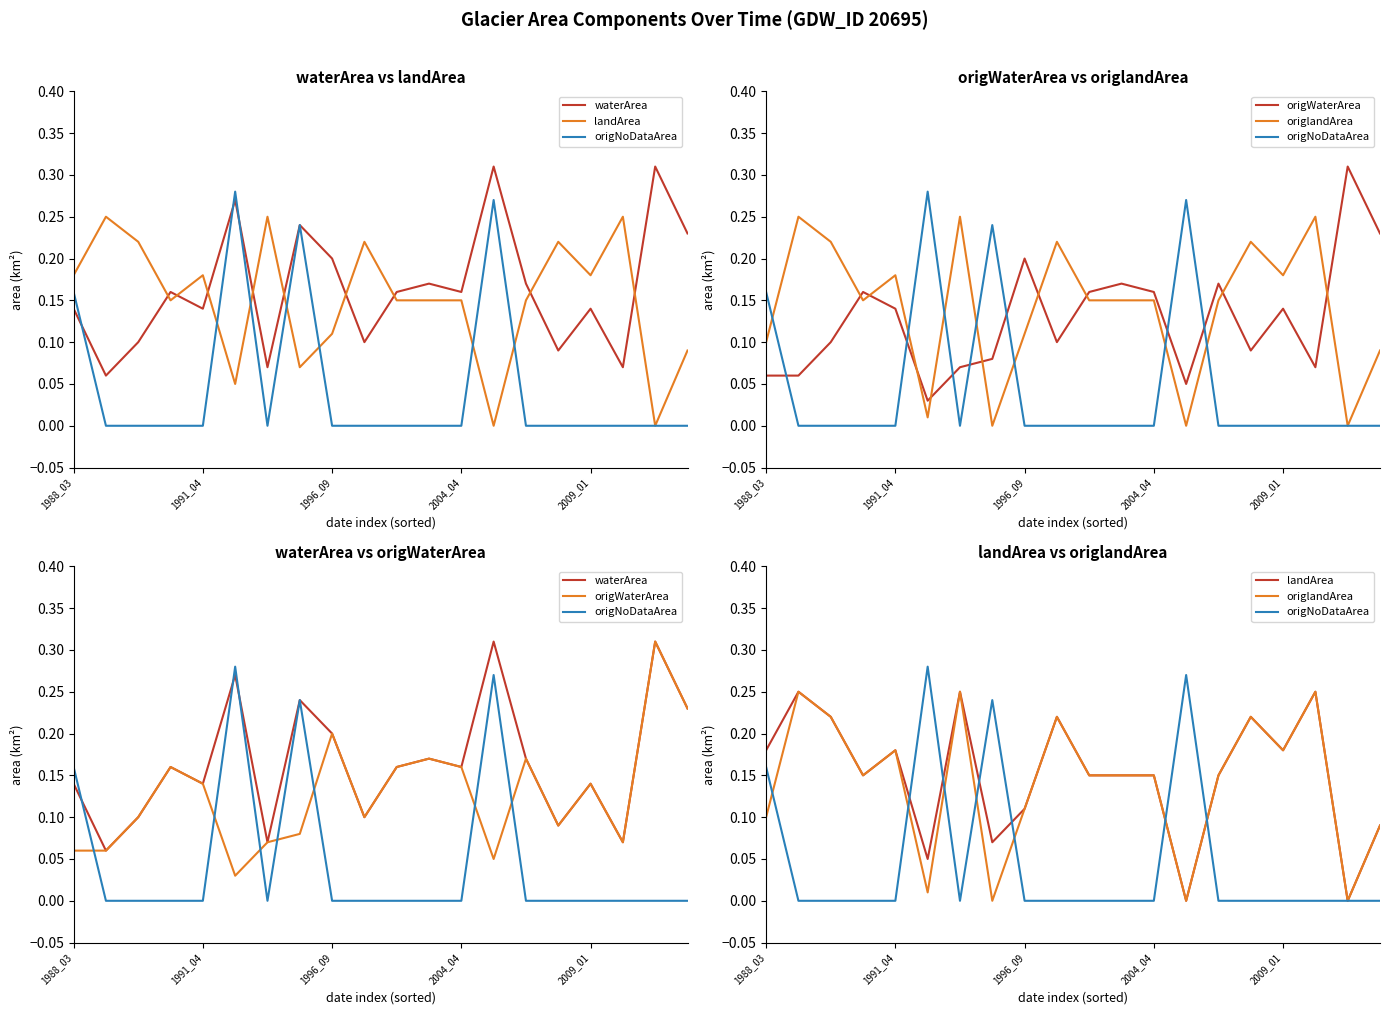

What is the spread (max minus min) of values at 9?

0.2